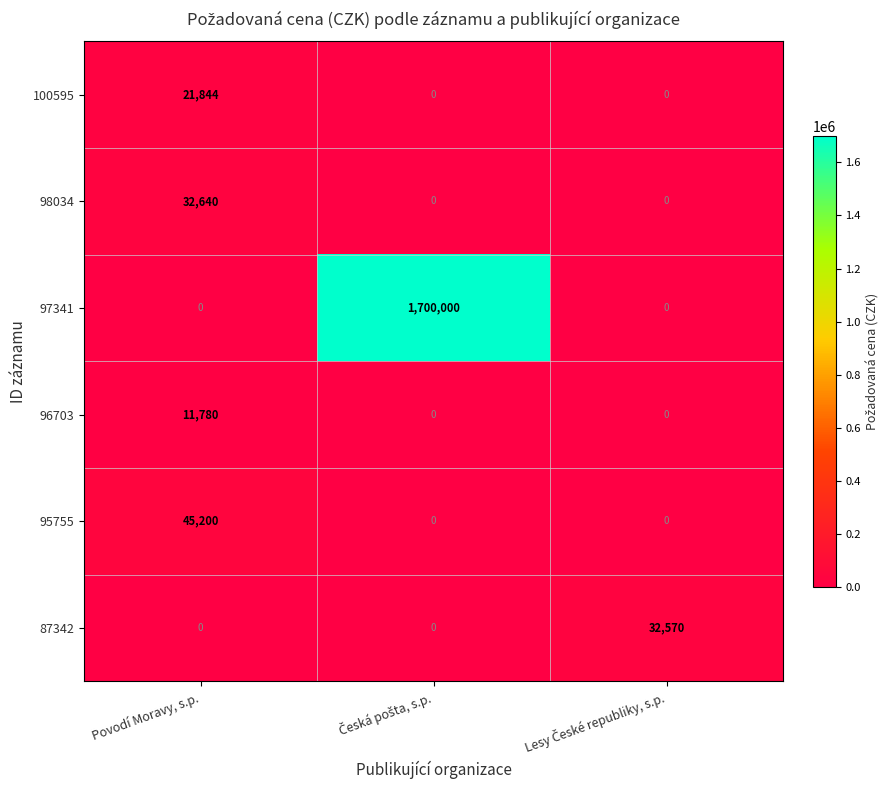

What is the difference between the maximum and minimum values in the 97341 series?

1700000